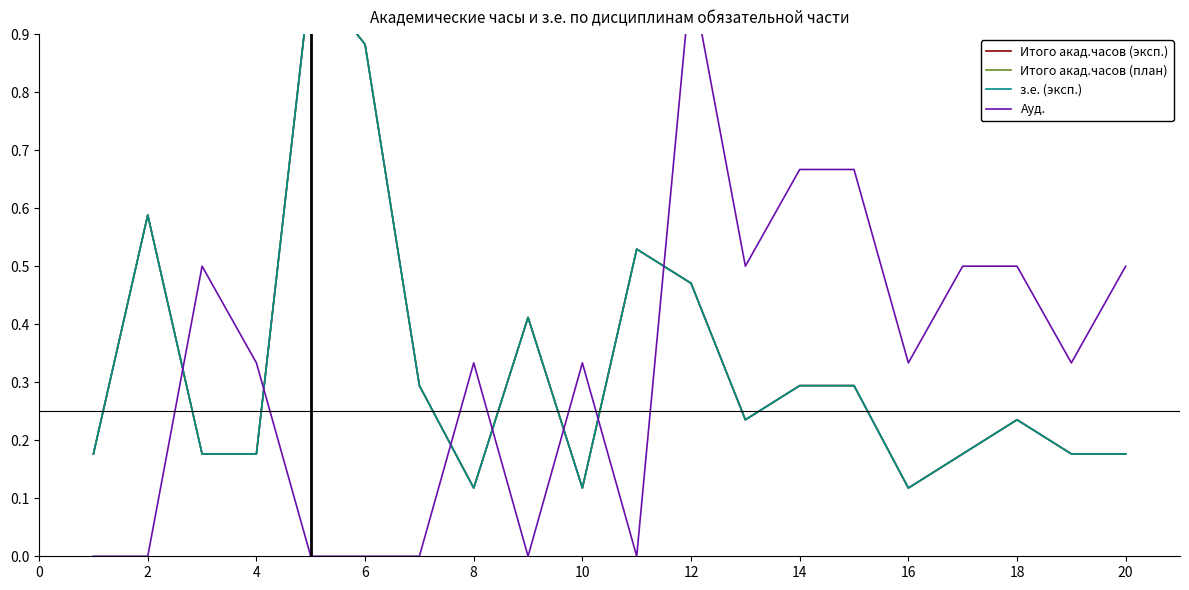

Rank the series by their maximum value, from highest to lowest.

Итого акад.часов (эксп.), Итого акад.часов (план), з.е. (эксп.), Ауд.